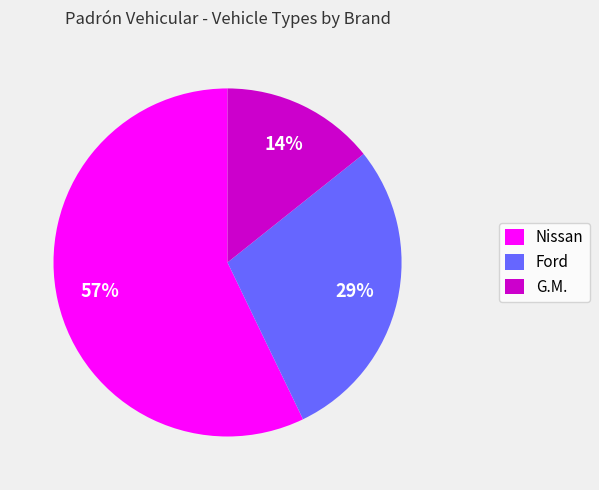

Which slice represents more than half of the pie?

Nissan